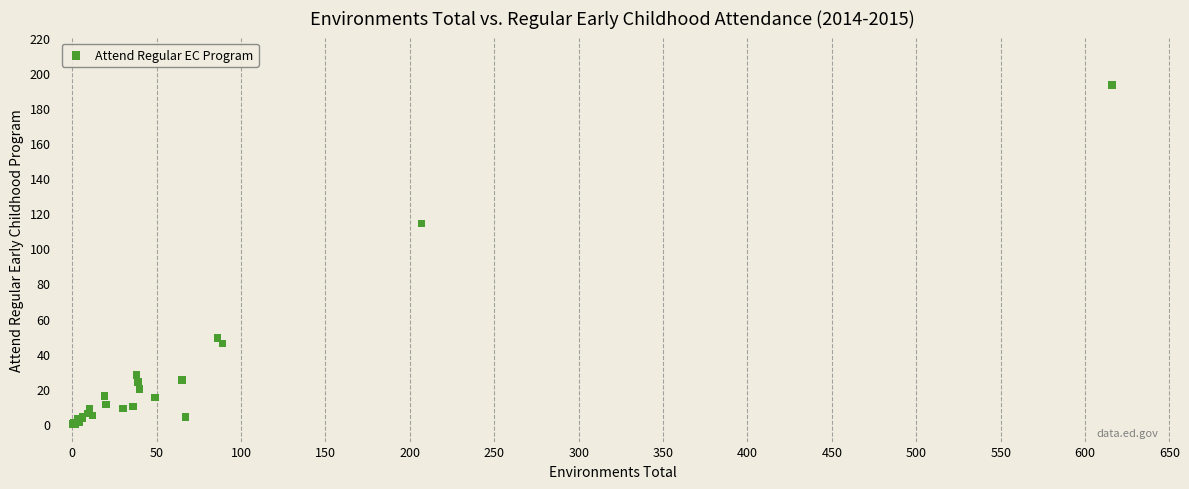

What Y value in the scatter plot is closest to 96?

114